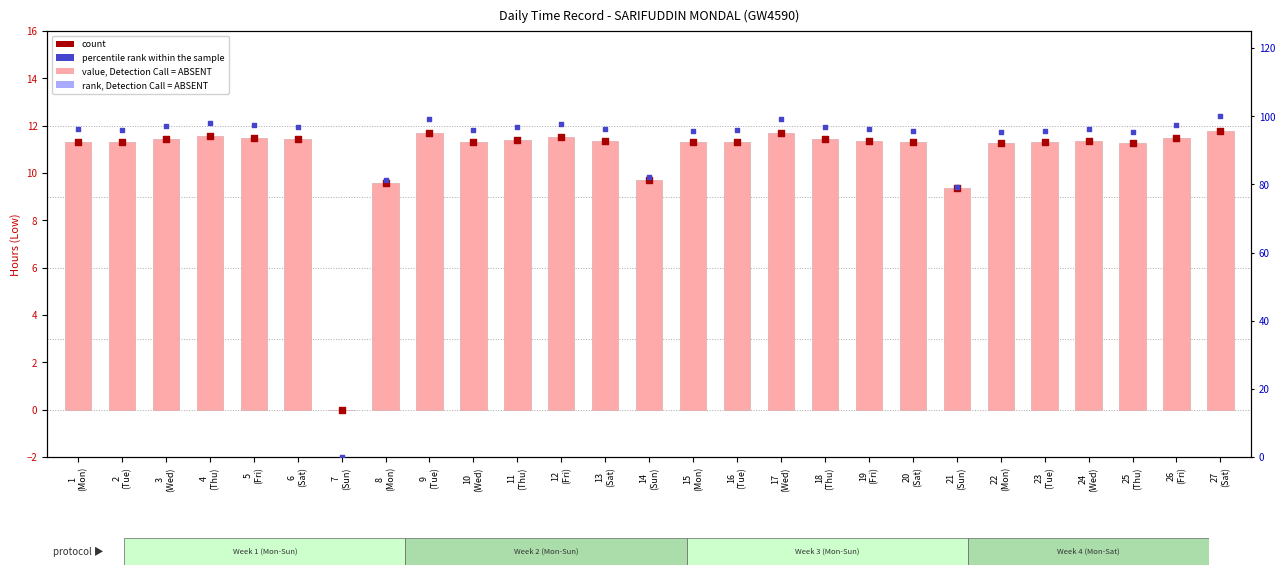

What are all the series names shown in the legend?

value, Detection Call = ABSENT, count, rank, Detection Call = ABSENT